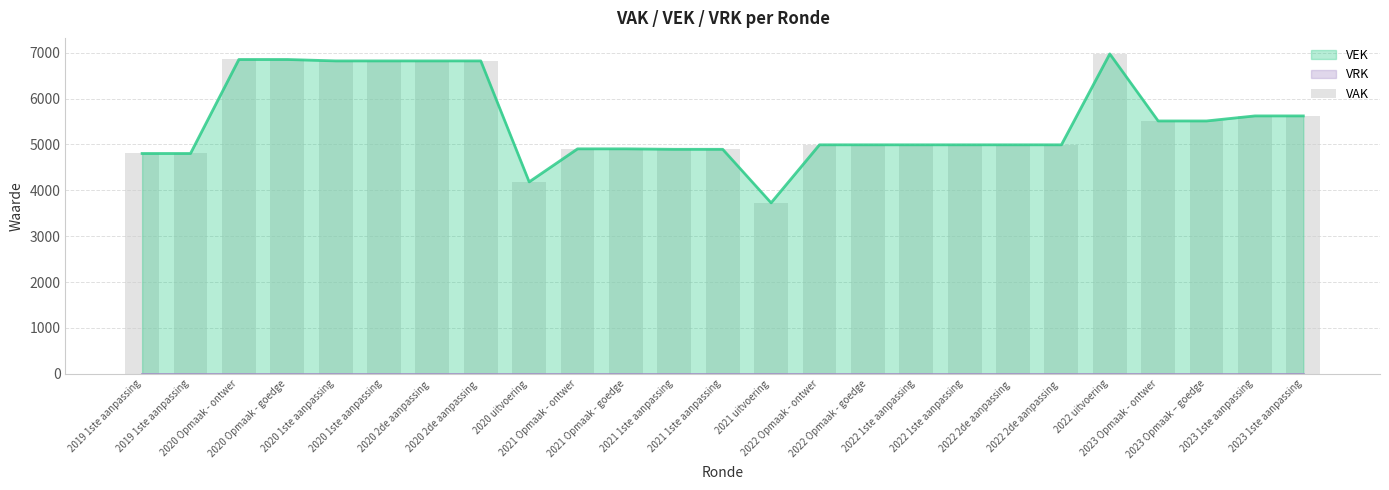

Reading right to left, transcribe all the data shown in this chart.

5622	5622	5512	5512	6974	4992	4992	4992	4992	4992	4992	3727	4894	4894	4904	4904	4184	6821	6821	6821	6821	6852	6852	4803	4803